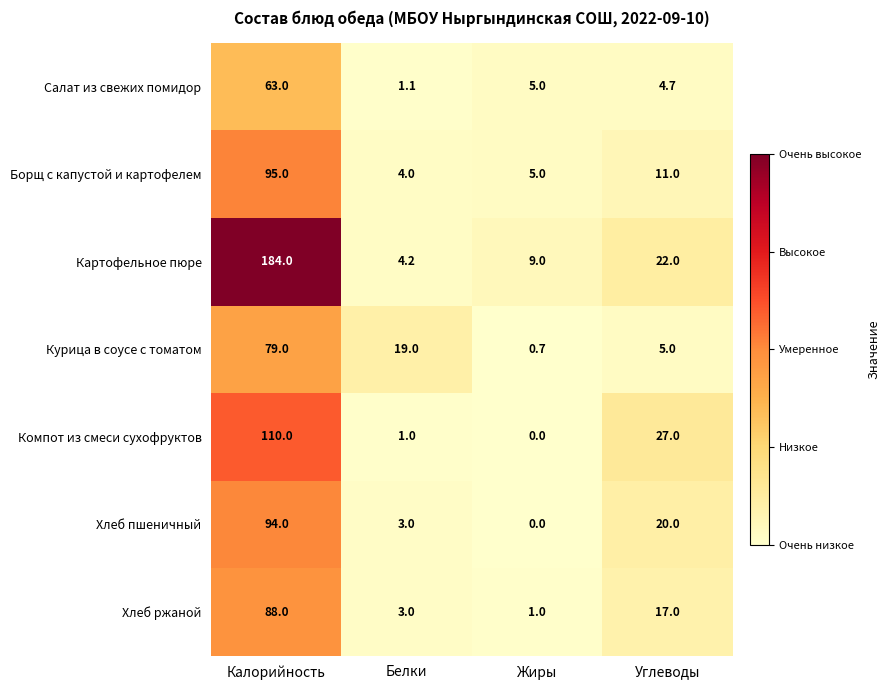

Reading left to right, extract all data points from this chart.

Салат из свежих помидор: 63.0	1.1	5.0	4.7
Борщ с капустой и картофелем: 95.0	4.0	5.0	11.0
Картофельное пюре: 184.0	4.2	9.0	22.0
Курица в соусе с томатом: 79.0	19.0	0.7	5.0
Компот из смеси сухофруктов: 110.0	1.0	0.0	27.0
Хлеб пшеничный: 94.0	3.0	0.0	20.0
Хлеб ржаной: 88.0	3.0	1.0	17.0